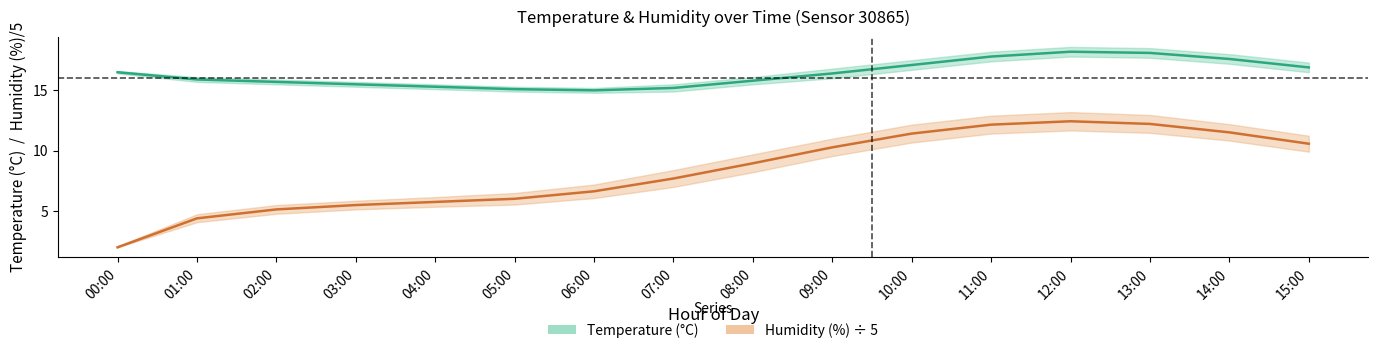

What position from the right is 05:00?

11